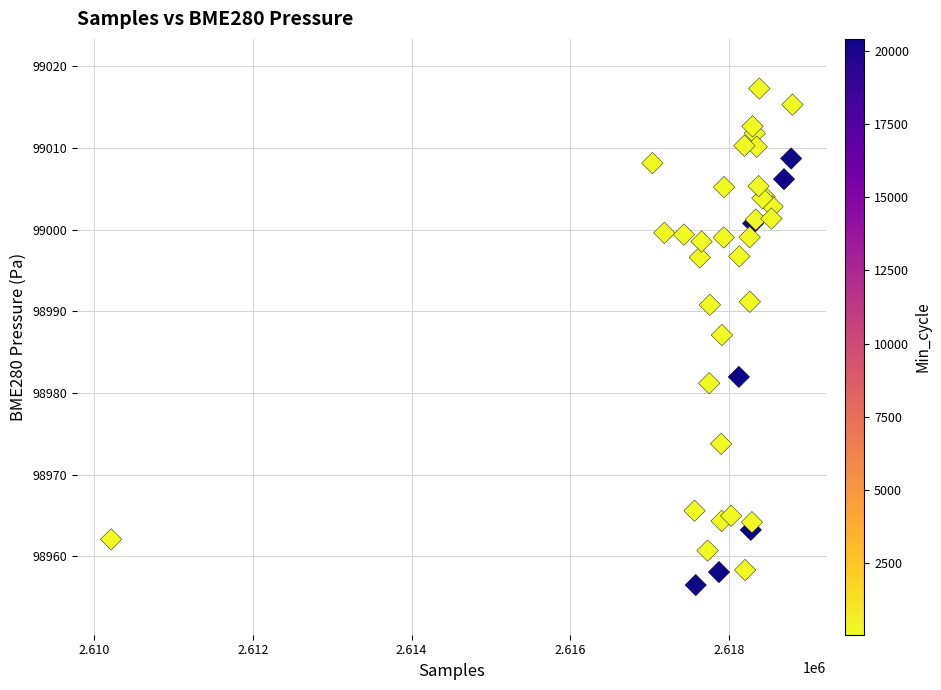

What Y value in the scatter plot is closest to 98986?

98987.1